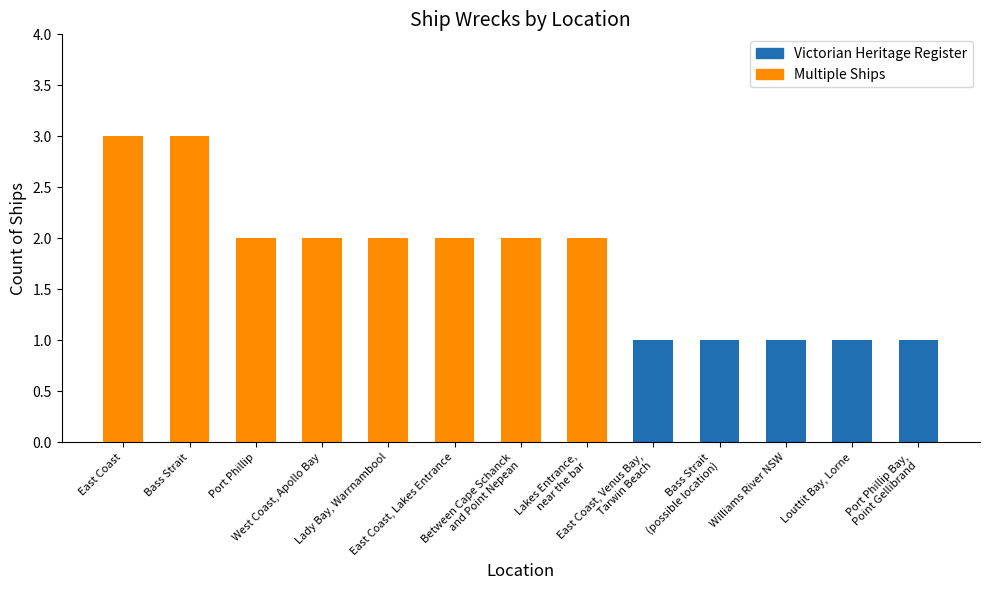

What is the greatest value displayed?

3